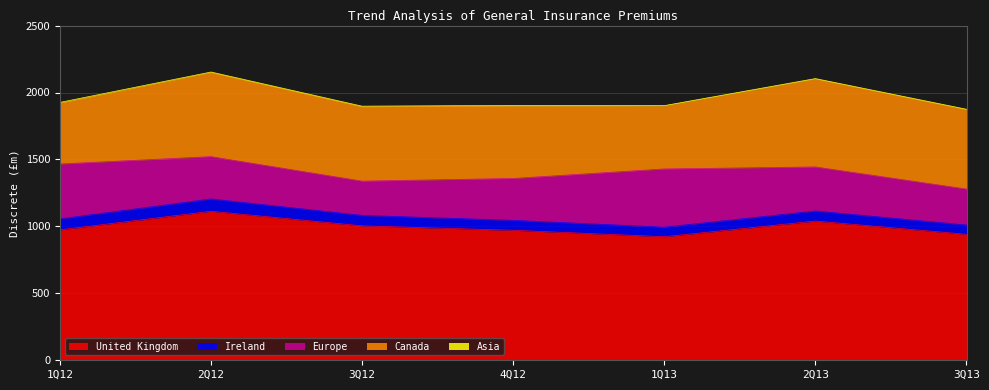

Read the Canada value at 1Q13, to the nearest 50.

450